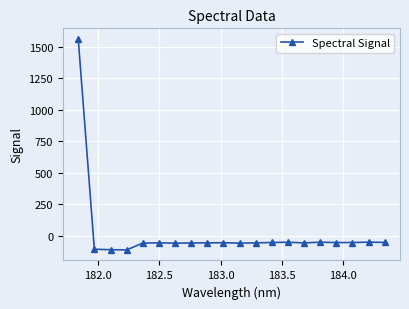

What is the value of the 11th point from the left?

-57.9